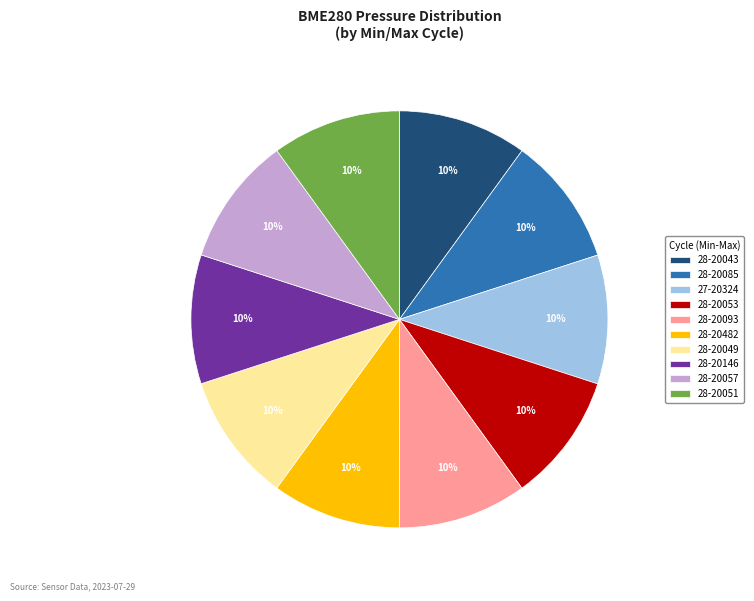

To the nearest percent, what percentage of the pie is 28-20482?

10%